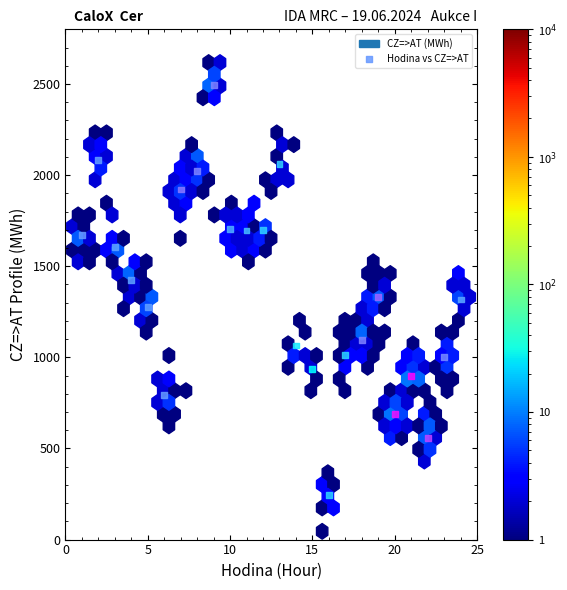

What is the range of X values (max minus min)?

23.0